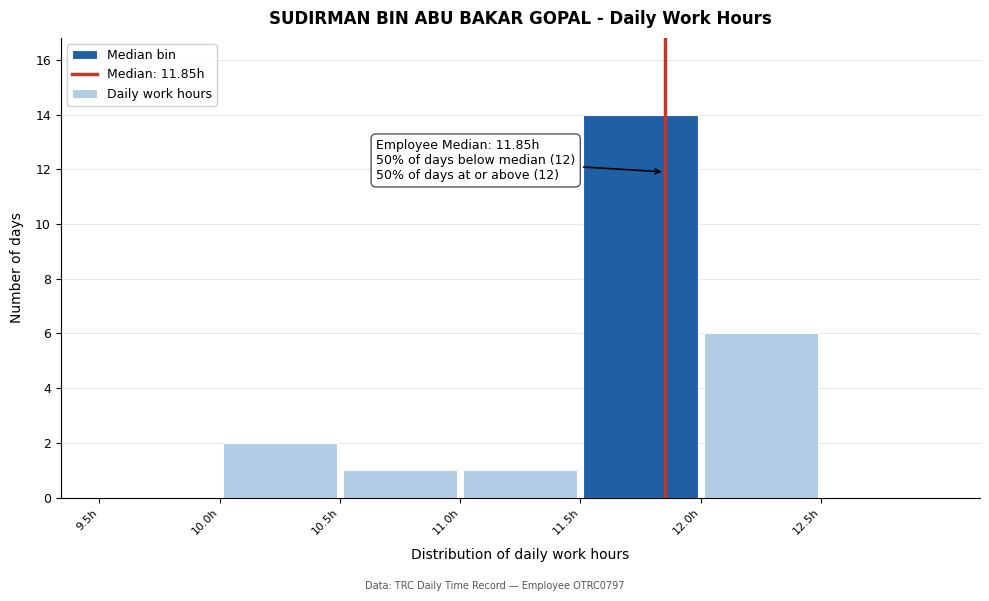

Over which range of the x-axis is the bar tallest?

11.5 to 12.0